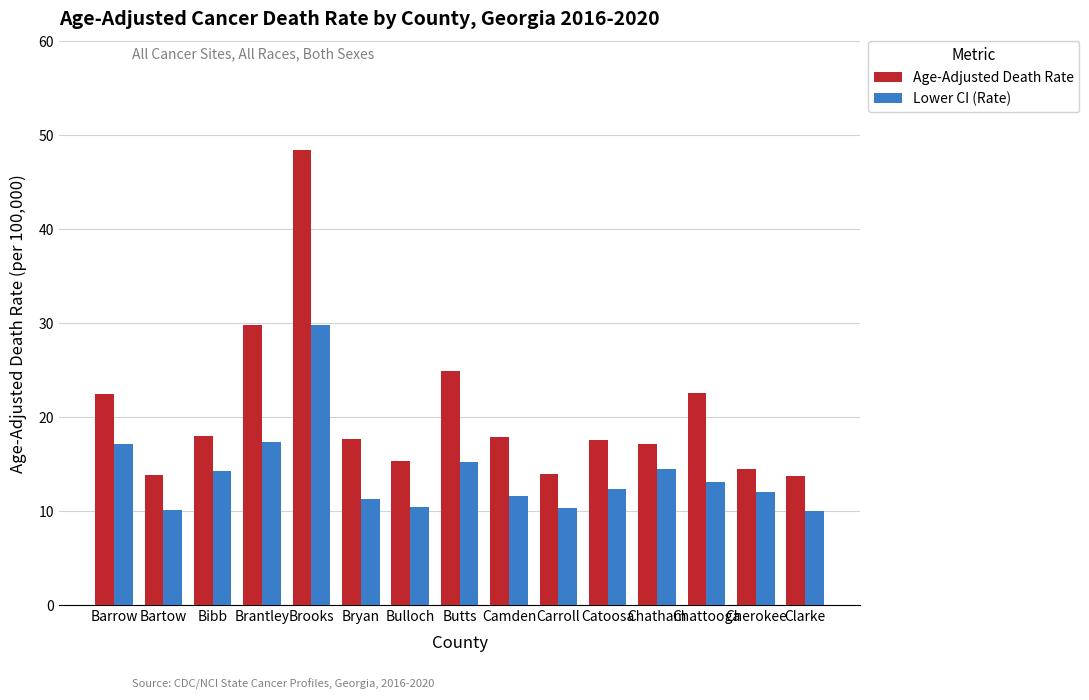

At which label is Age-Adjusted Death Rate closest to 31?

Brantley